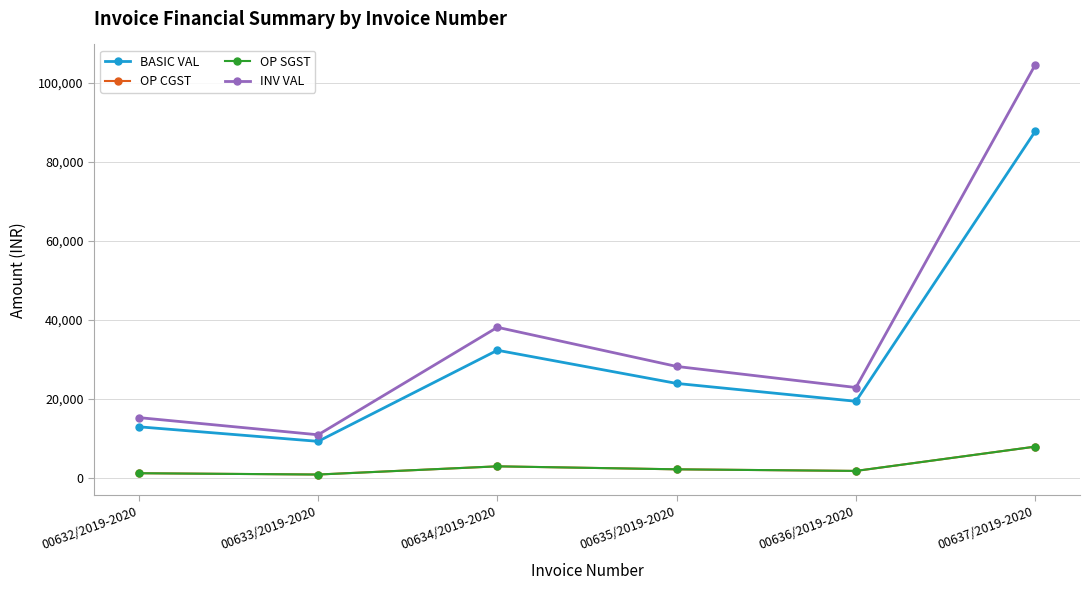

What is the greatest value displayed?

104473.2